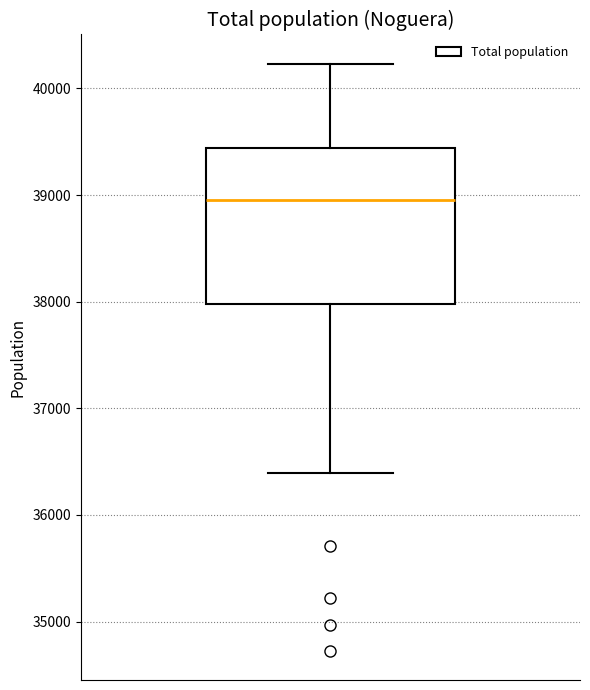

Where is the lower edge of the box on the y-axis? The values are not printed on the chart, so give them approximately, as read against the axis.

38000